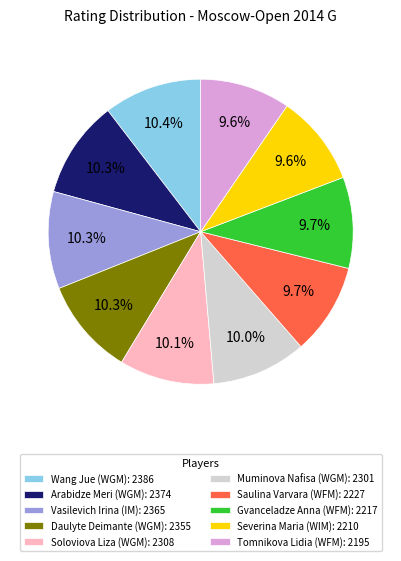

Which has a higher value, Tomnikova Lidia (WFM): 2195 or Vasilevich Irina (IM): 2365?

Vasilevich Irina (IM): 2365